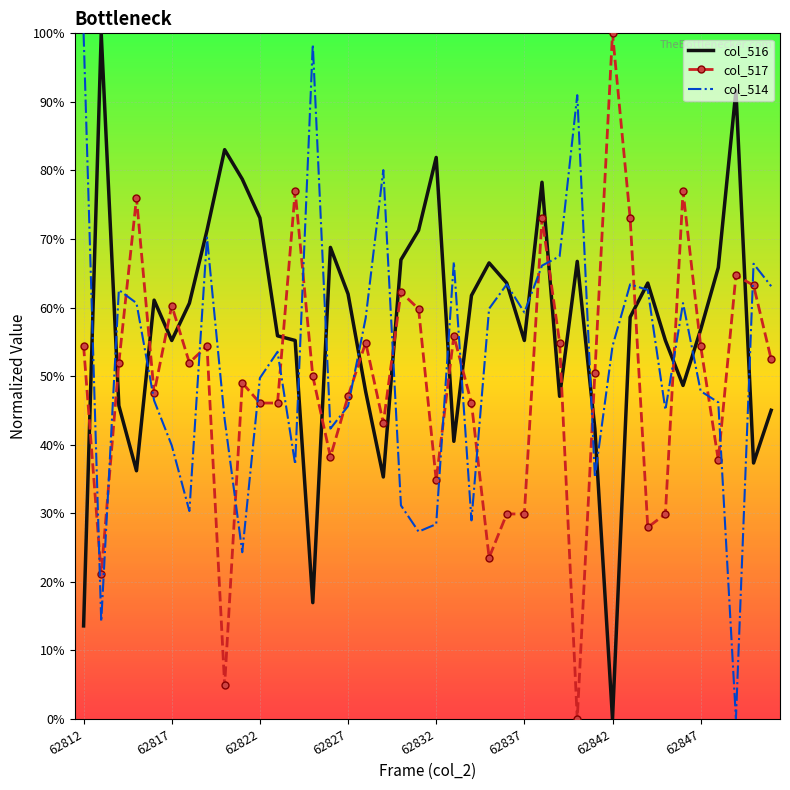

What is the highest value of the col_517 series?

100.0